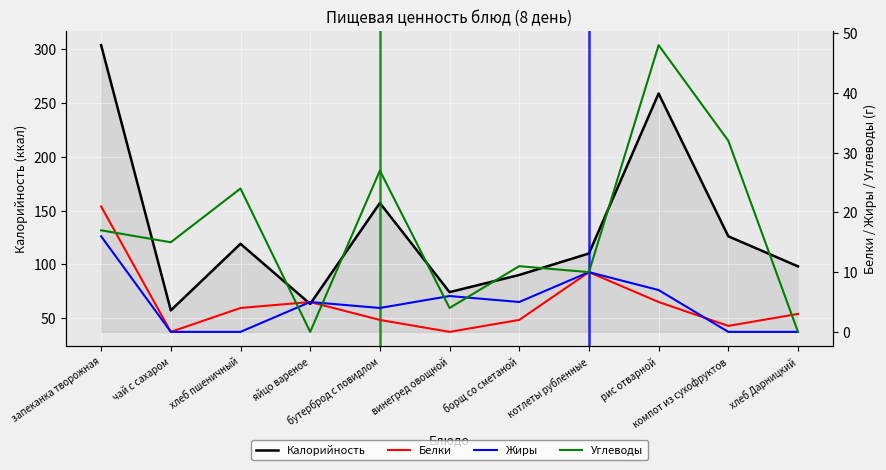

Reading left to right, list all the values displayed in this chart.

Калорийность: запеканка творожная=304	чай с сахаром=57	хлеб пшеничный=119	яйцо вареное=63	бутерброд с повидлом=157	винегред овощной=74	борщ со сметаной=90	котлеты рубленные=110	рис отварной=259	компот из сухофруктов=126	хлеб Дарницкий=98
Белки: запеканка творожная=21	чай с сахаром=0	хлеб пшеничный=4	яйцо вареное=5	бутерброд с повидлом=2	винегред овощной=0	борщ со сметаной=2	котлеты рубленные=10	рис отварной=5	компот из сухофруктов=1	хлеб Дарницкий=3
Жиры: запеканка творожная=16	чай с сахаром=0	хлеб пшеничный=0	яйцо вареное=5	бутерброд с повидлом=4	винегред овощной=6	борщ со сметаной=5	котлеты рубленные=10	рис отварной=7	компот из сухофруктов=0	хлеб Дарницкий=0
Углеводы: запеканка творожная=17	чай с сахаром=15	хлеб пшеничный=24	яйцо вареное=0	бутерброд с повидлом=27	винегред овощной=4	борщ со сметаной=11	котлеты рубленные=10	рис отварной=48	компот из сухофруктов=32	хлеб Дарницкий=0